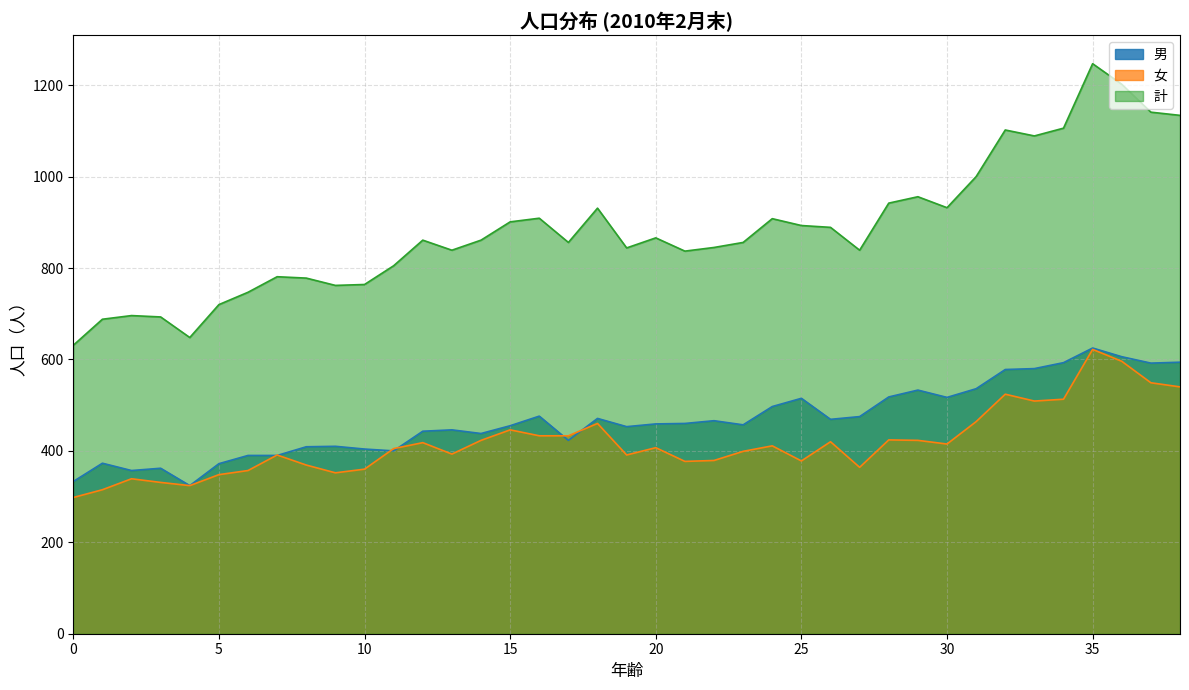

The 男 series shows 606 at 36. True or false?

True